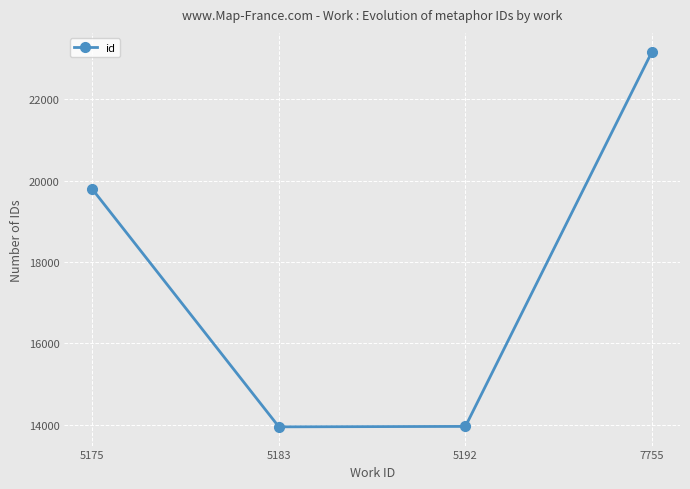

What is the value of the 4th point from the left?

23165.0